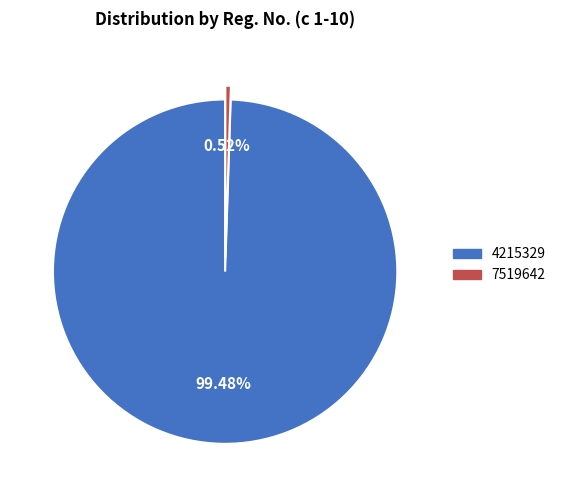

To the nearest percent, what is the average slice percentage?

50%